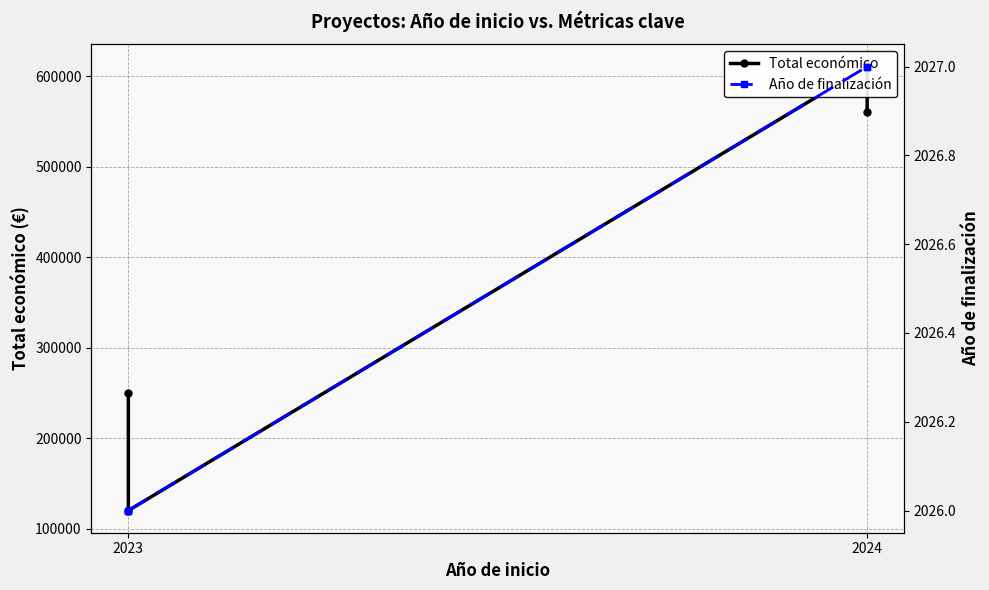

Does the chart display data point markers on the line(s)?

Yes